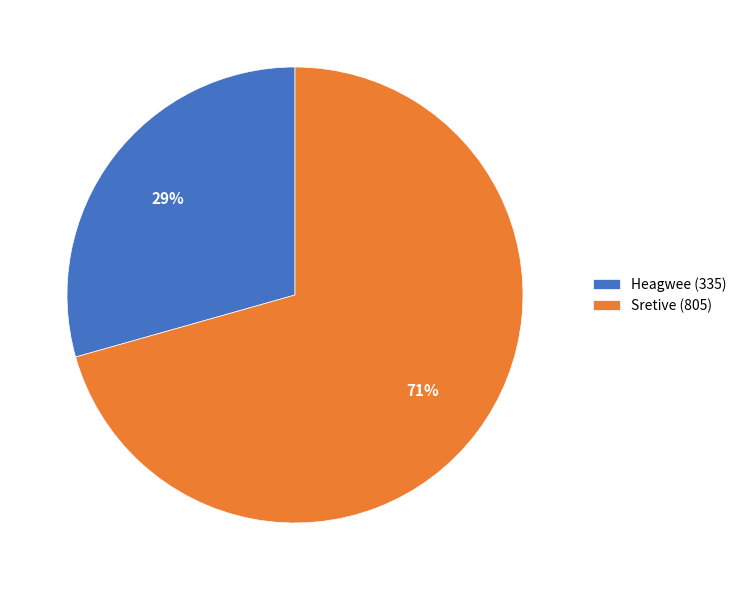

True or false: Sretive accounts for 83% of the total.

False